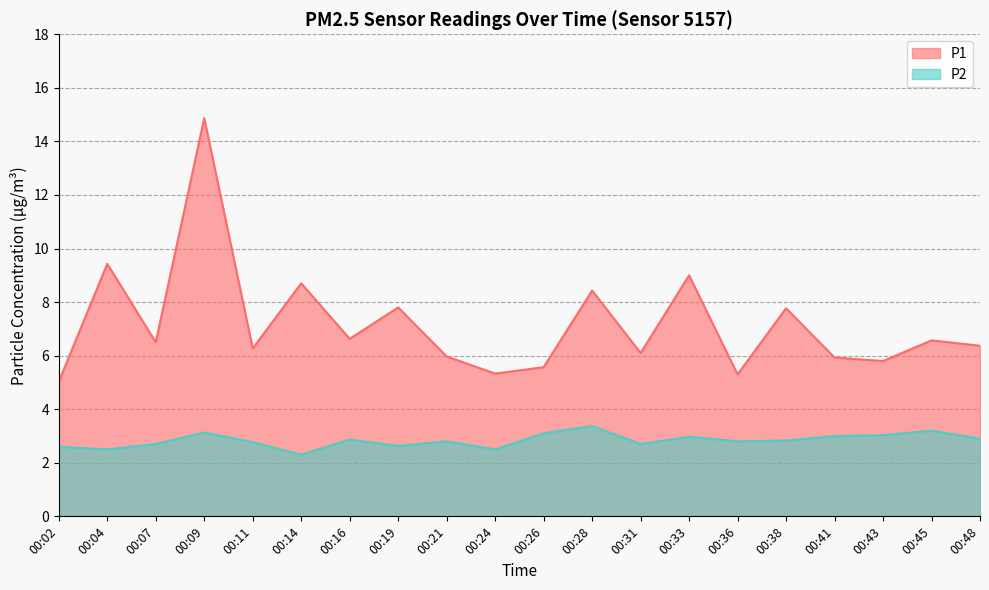

Rank the series at 00:28 from highest to lowest value.

P1, P2